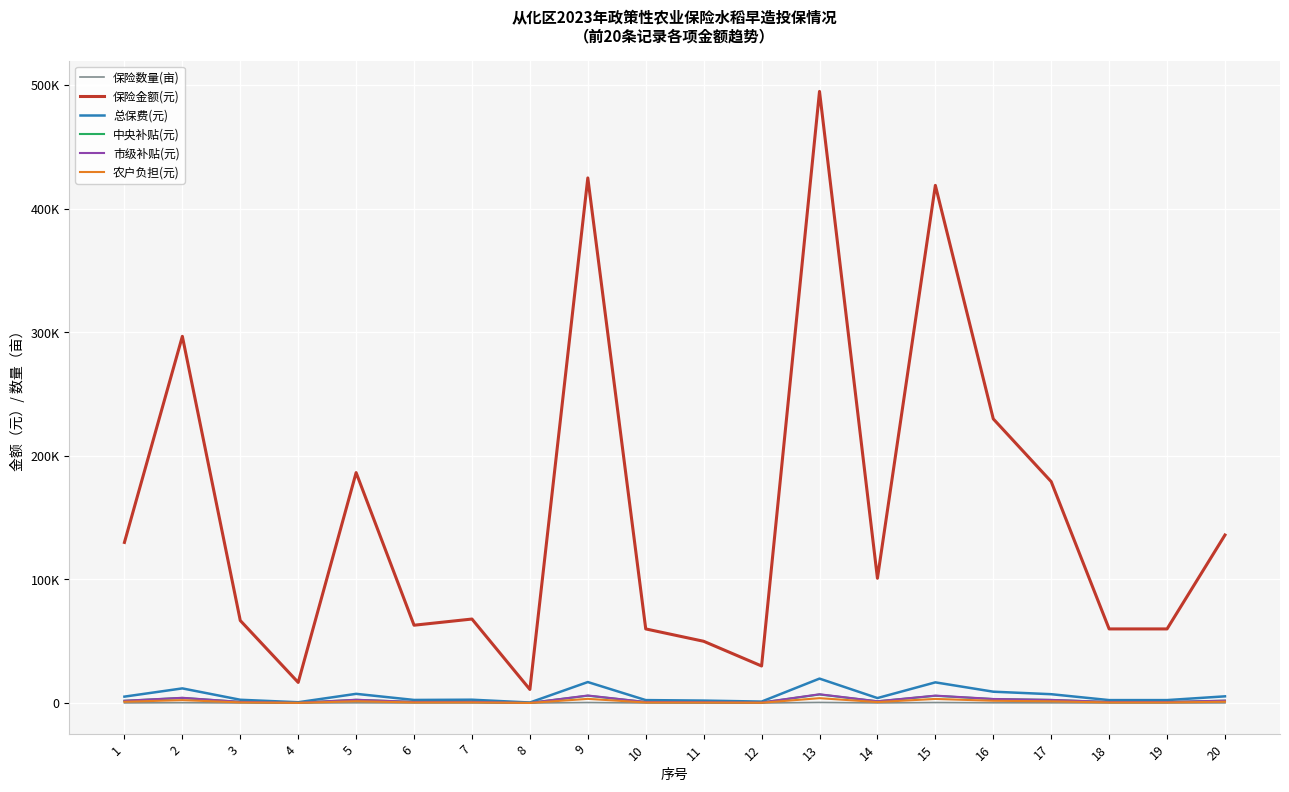

Which category has the lowest value in the 中央补贴(元) series?

8